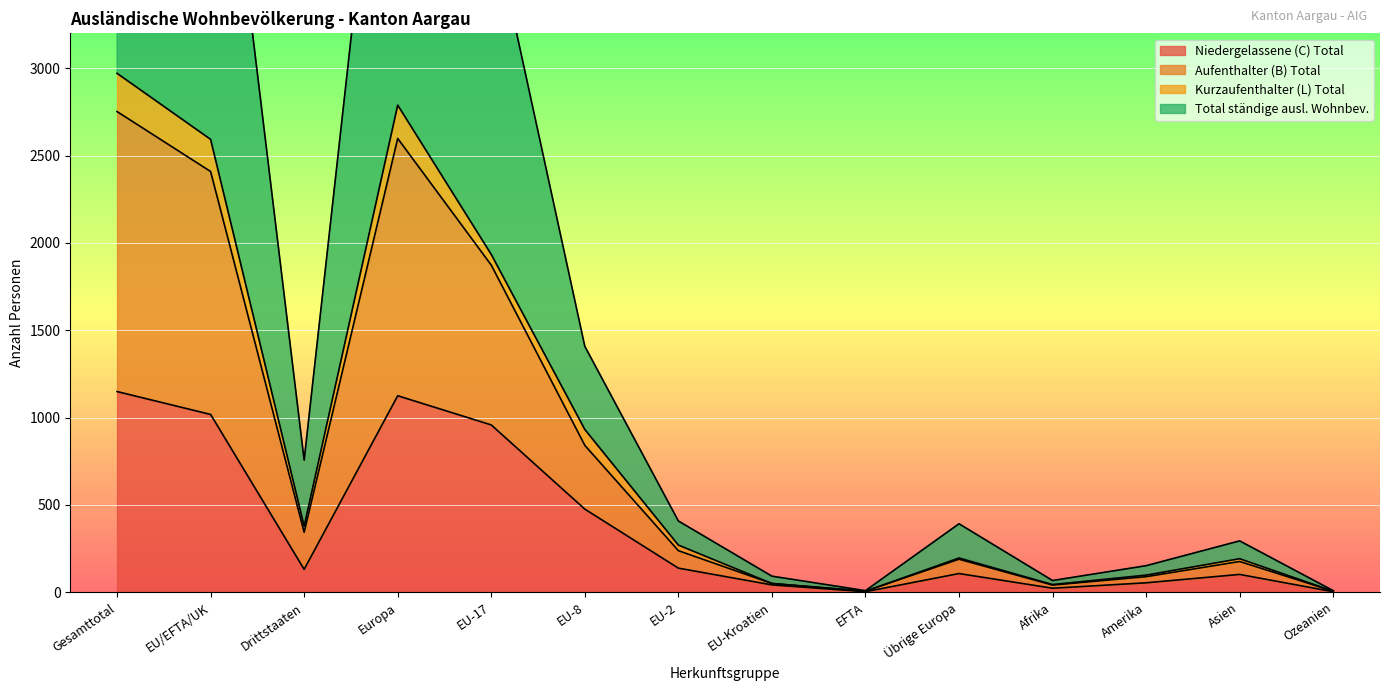

Count the number of categories in the chart.

14